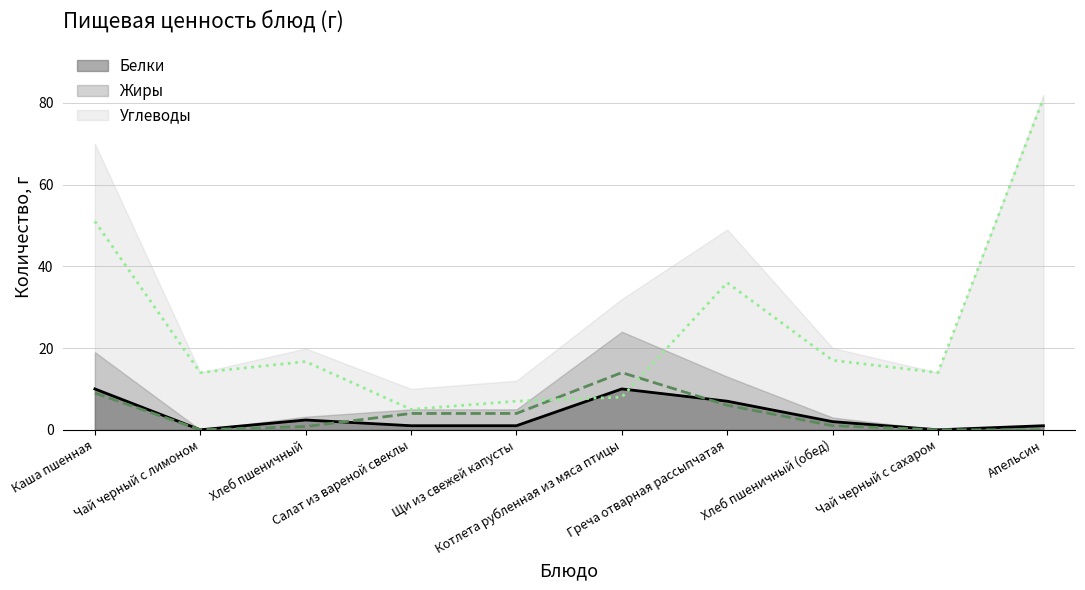

What is the label of the 7th point from the right?

Салат из вареной свеклы